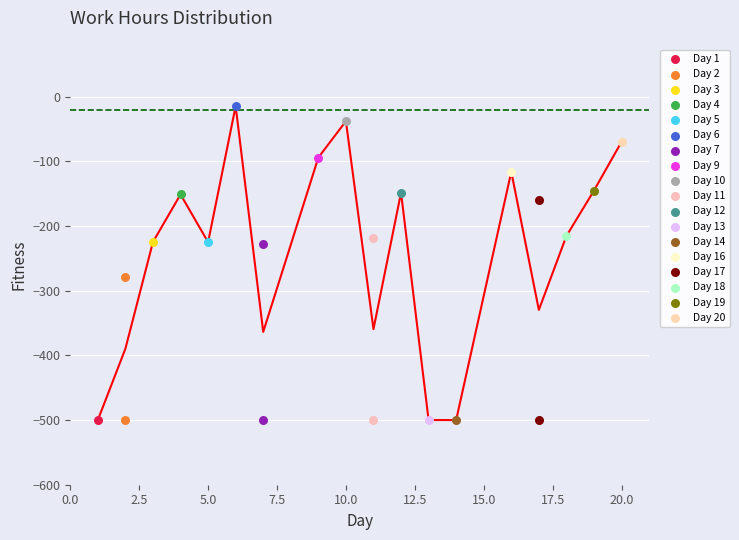

What are all the series names shown in the legend?

Day 1, Day 2, Day 3, Day 4, Day 5, Day 6, Day 7, Day 9, Day 10, Day 11, Day 12, Day 13, Day 14, Day 16, Day 17, Day 18, Day 19, Day 20